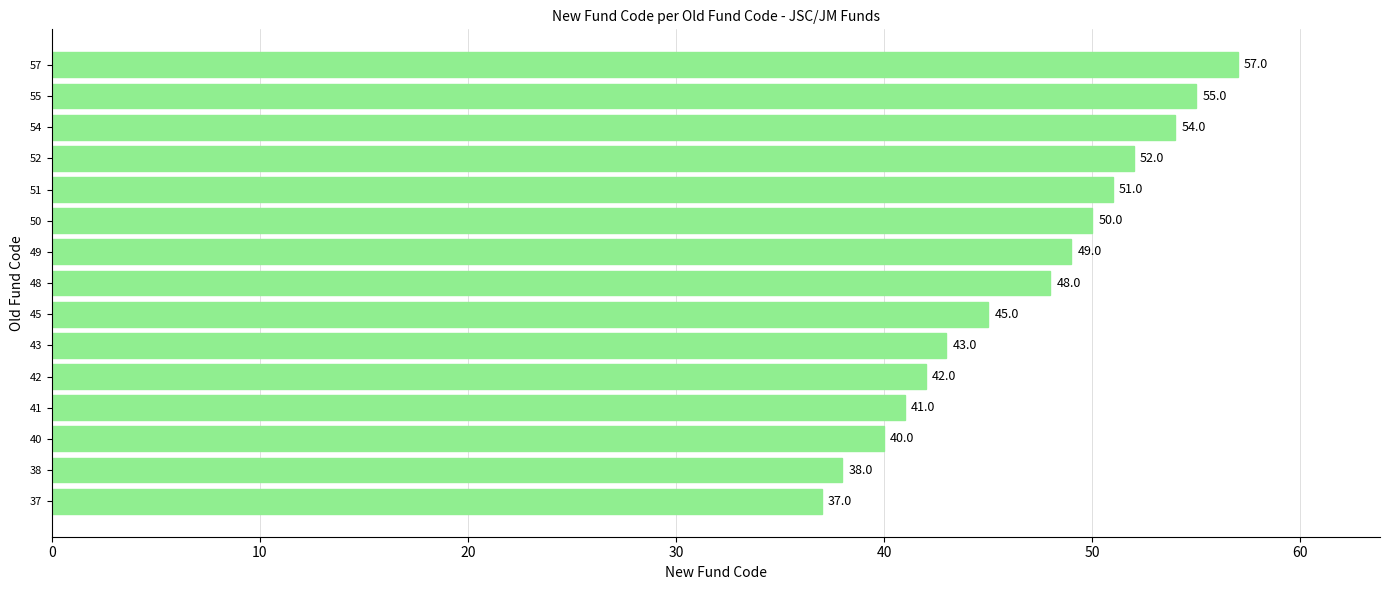

Count the number of data series in this chart.

1